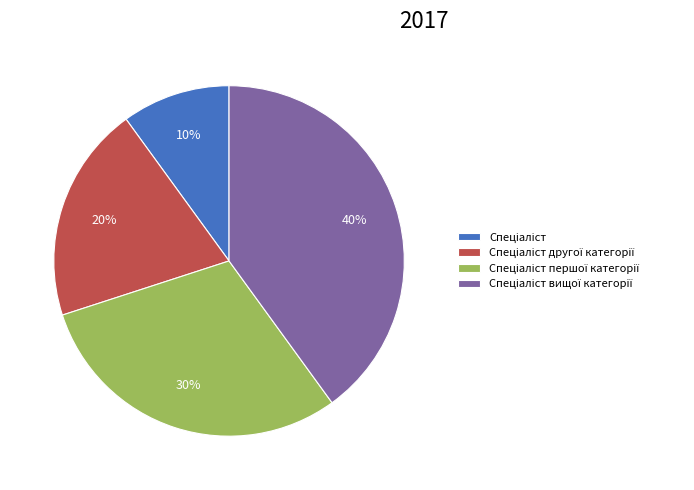

Is there any slice that represents more than half of the pie?

No